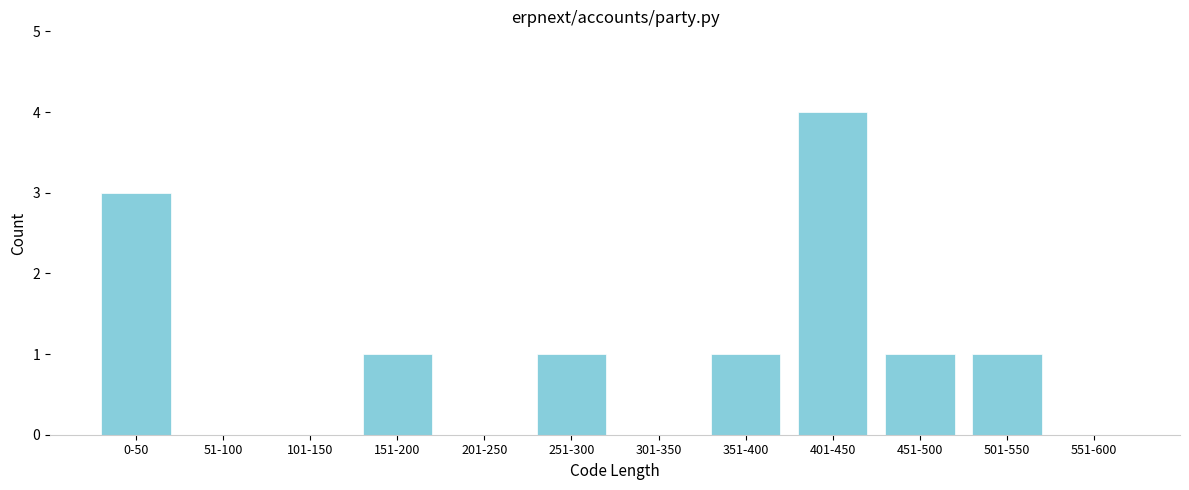

Reading left to right, list all the values displayed in this chart.

0-50=3	51-100=0	101-150=0	151-200=1	201-250=0	251-300=1	301-350=0	351-400=1	401-450=4	451-500=1	501-550=1	551-600=0